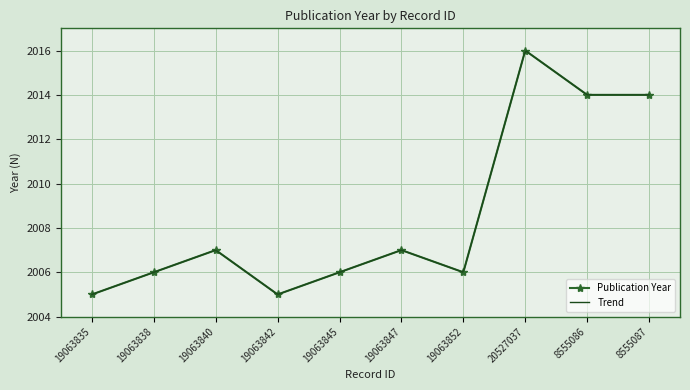

How many categories are shown in the chart?

10